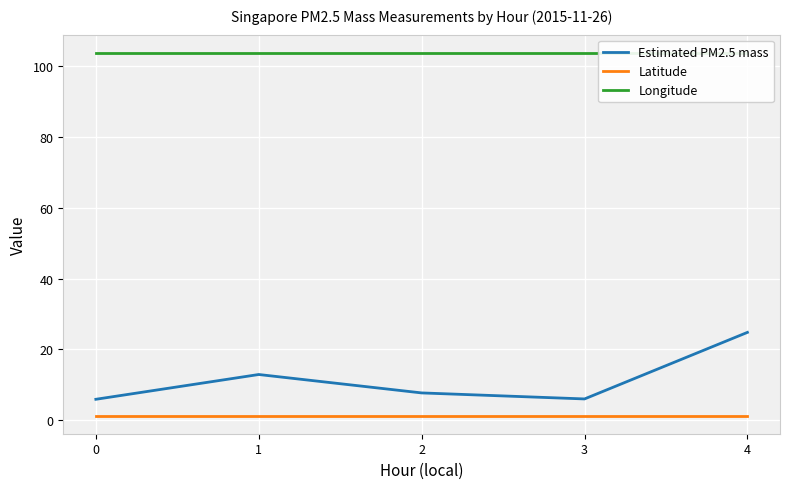

How many lines are shown in the chart?

3